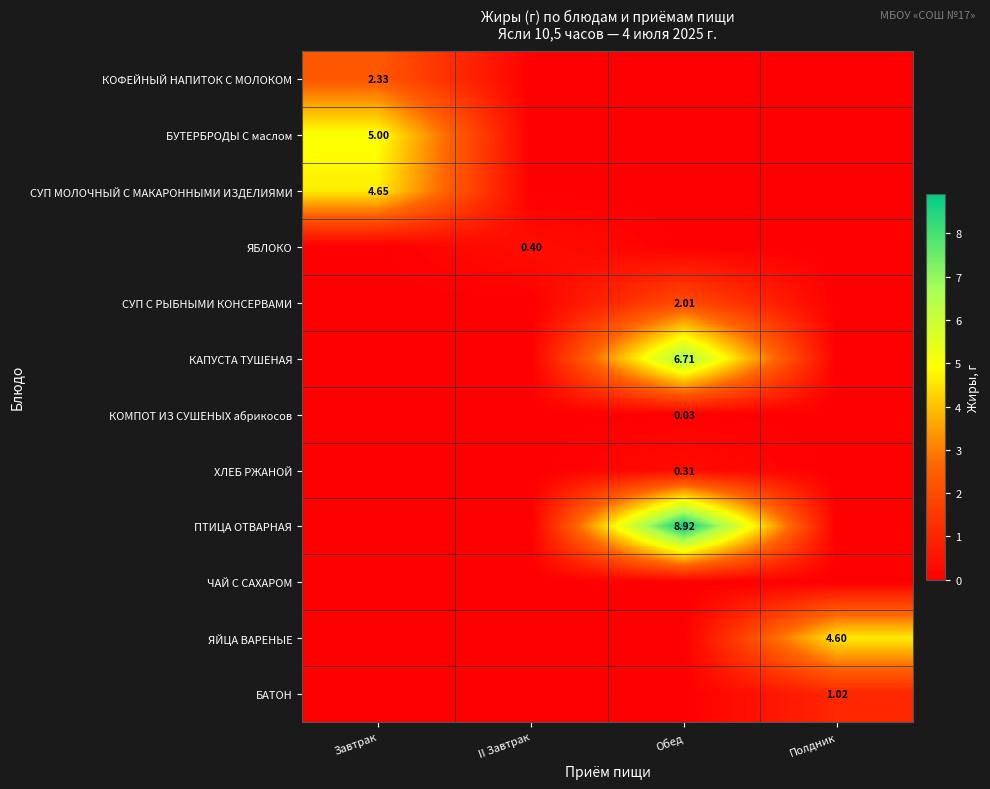

How many distinct data groups are displayed?

12